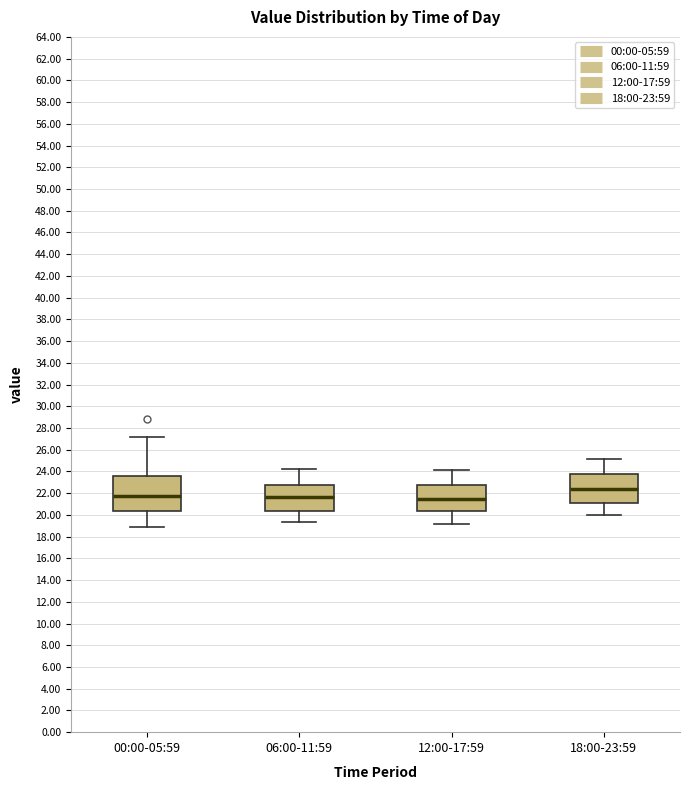

Where does the median line of the box for 06:00-11:59 sit on the y-axis? The values are not printed on the chart, so give them approximately, as read against the axis.

21.6